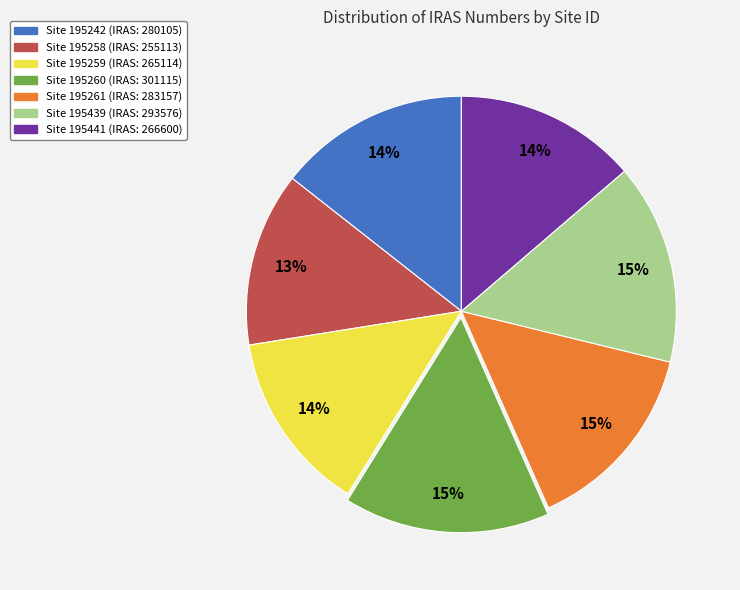

What is the smallest slice in the pie chart?

Site 195258 (IRAS: 255113)